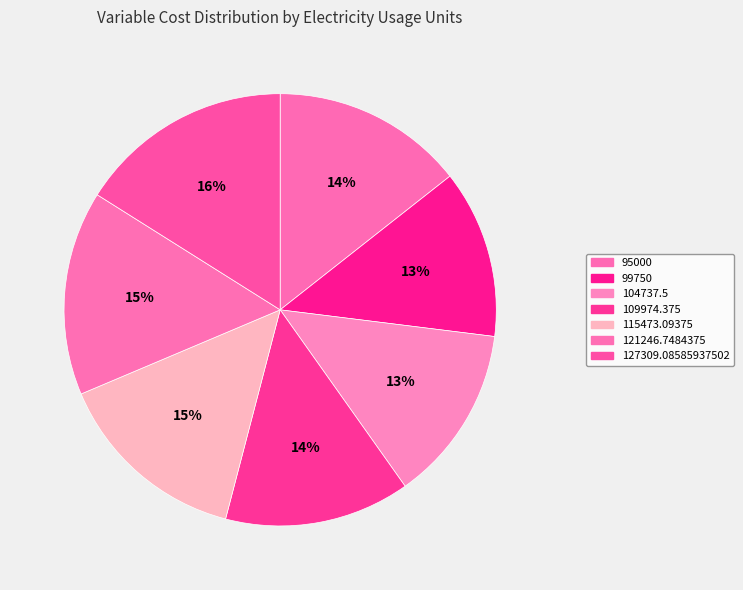

Which category has the smallest portion of the pie?

99750